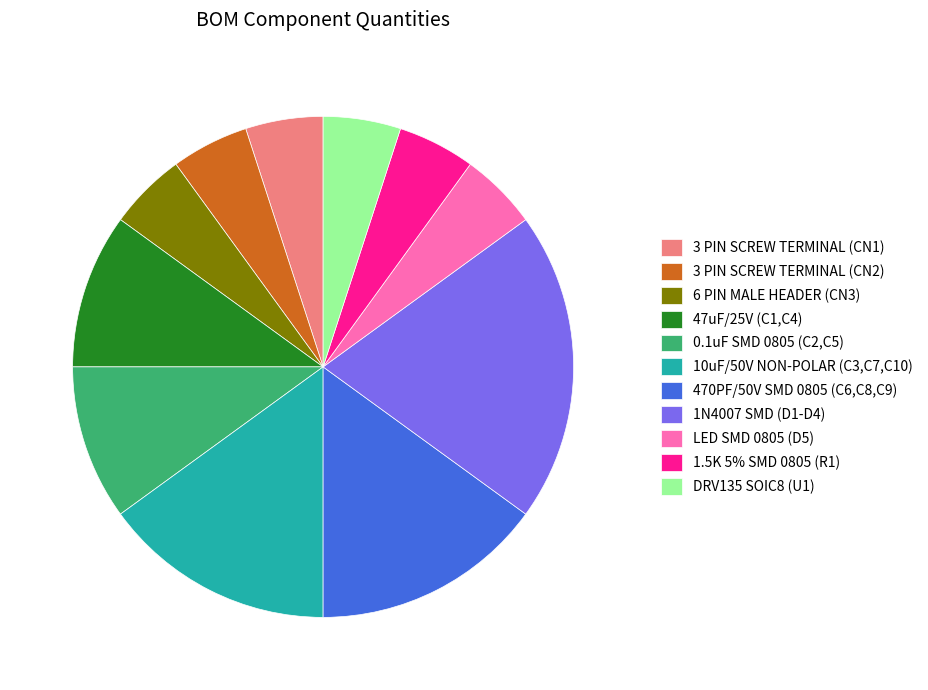

Is it true that 470PF/50V SMD 0805 (C6,C8,C9) is 21% of the pie?

False